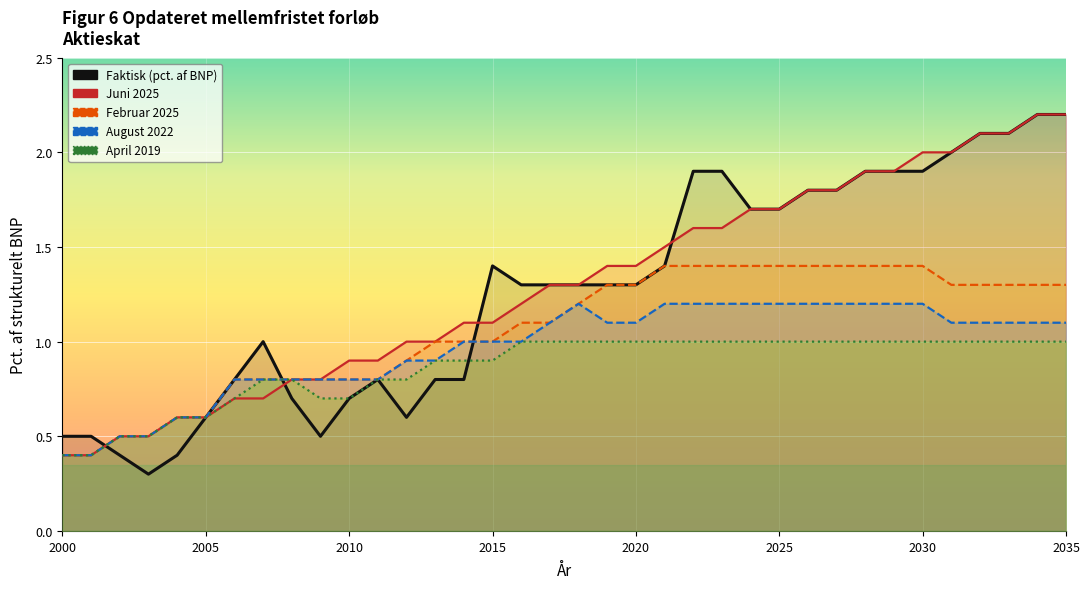

How many data points does each series have?

36